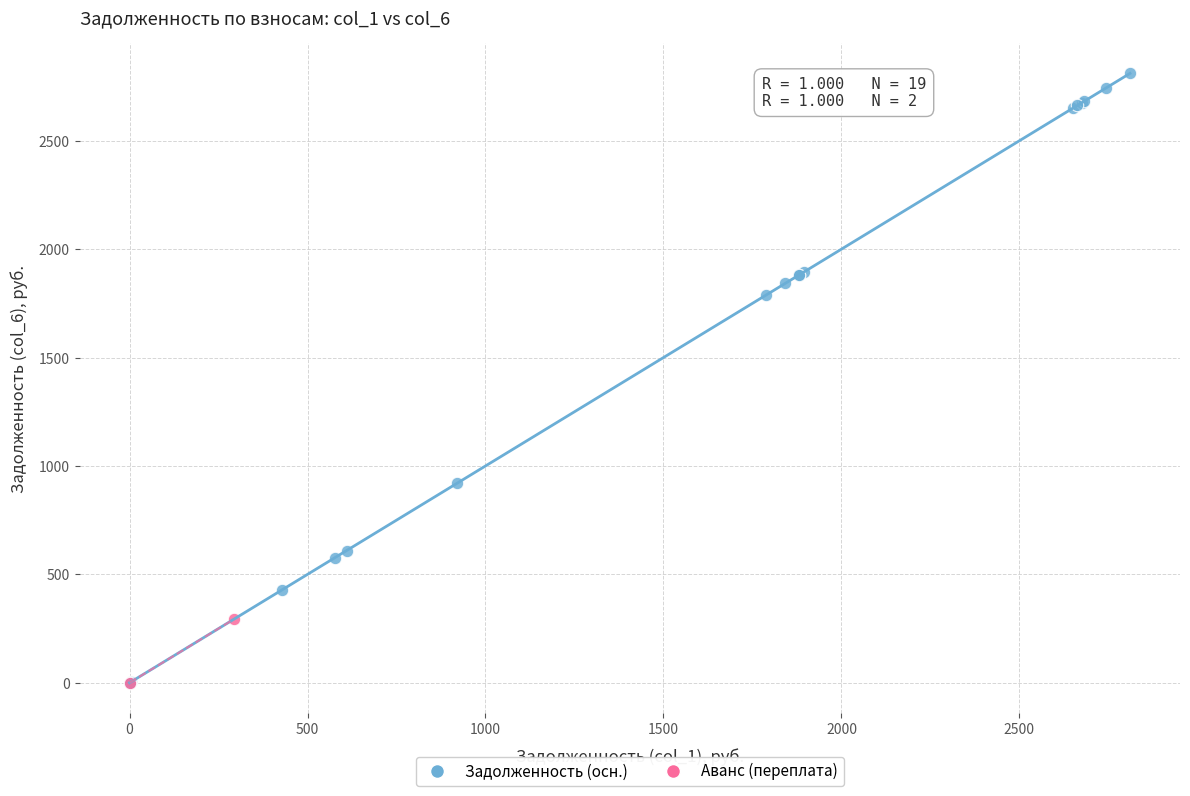

What are all the series names shown in the legend?

Задолженность (осн.), Аванс (переплата)